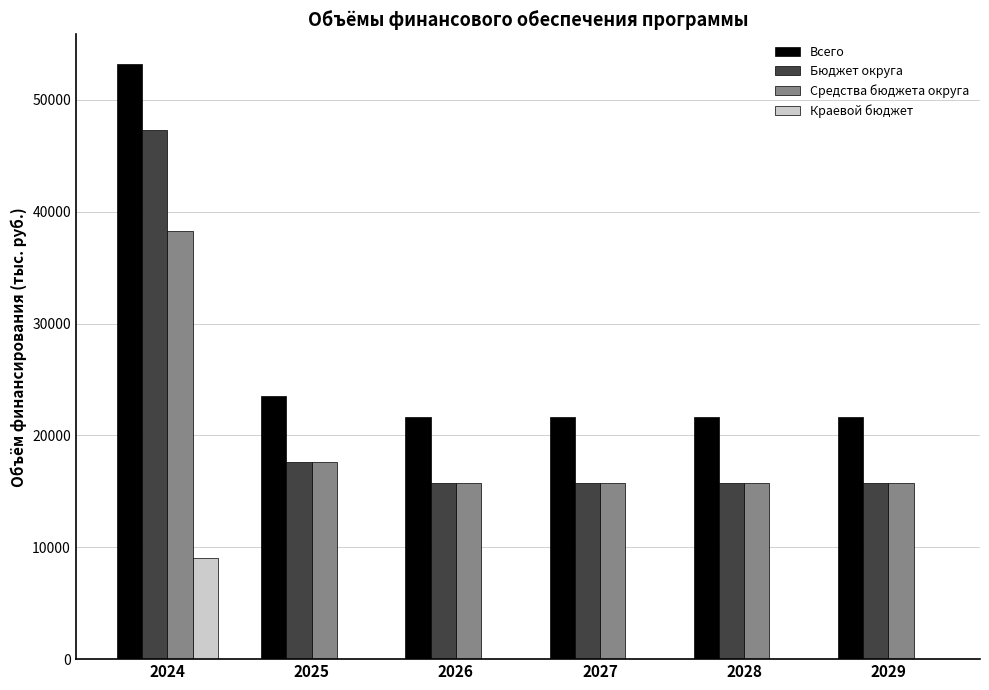

At which category does the chart reach its peak across all series?

2024